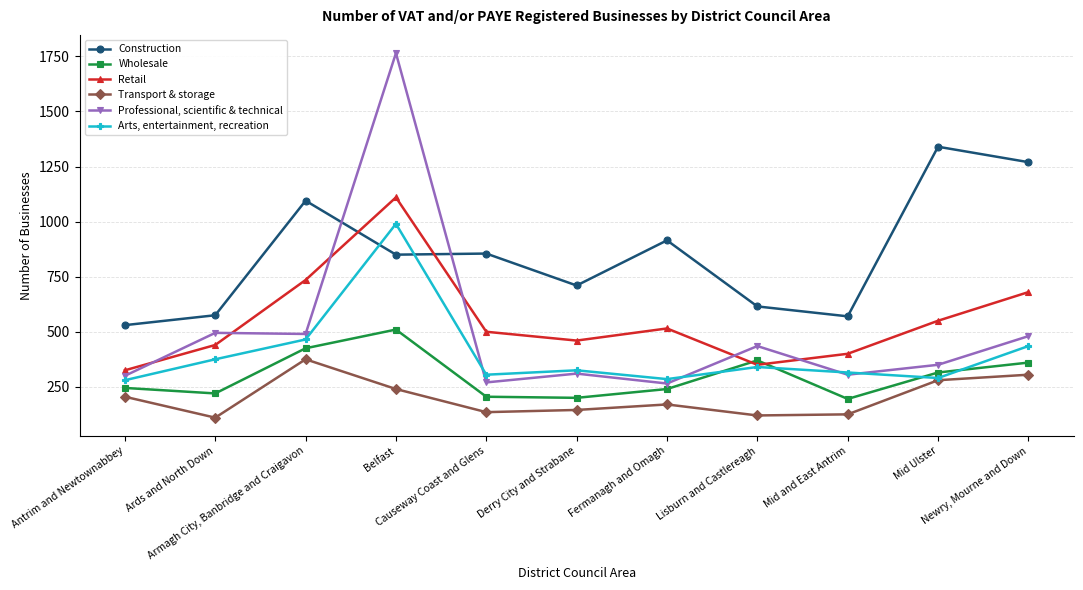

What is the sum of all Transport & storage values?

2210